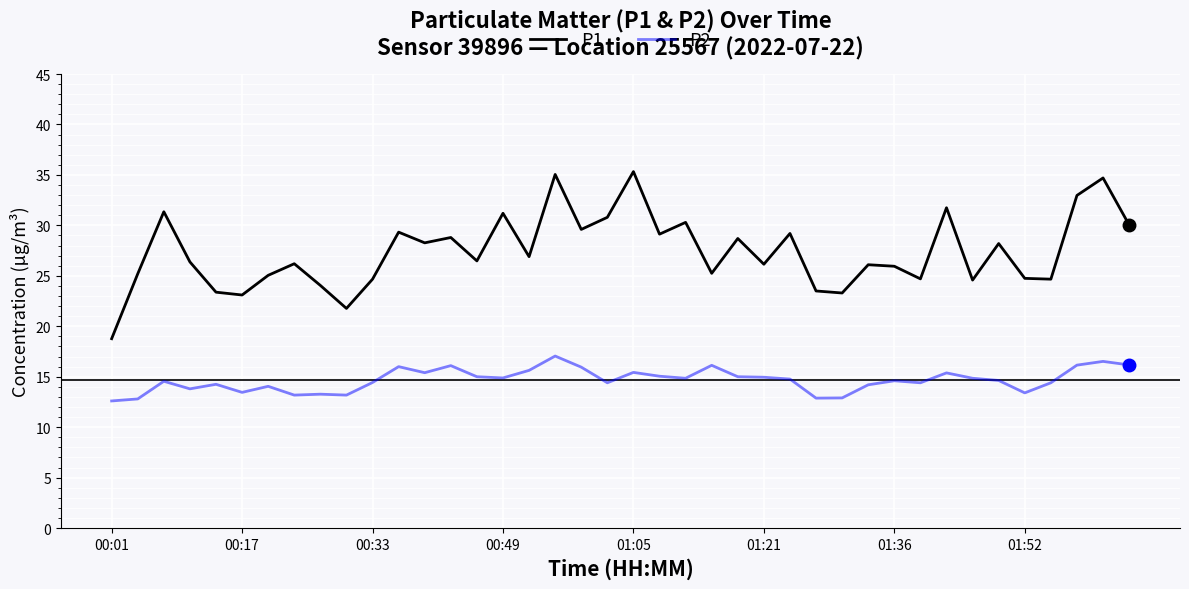

List the series in order of their peak value, lowest first.

P2, P1